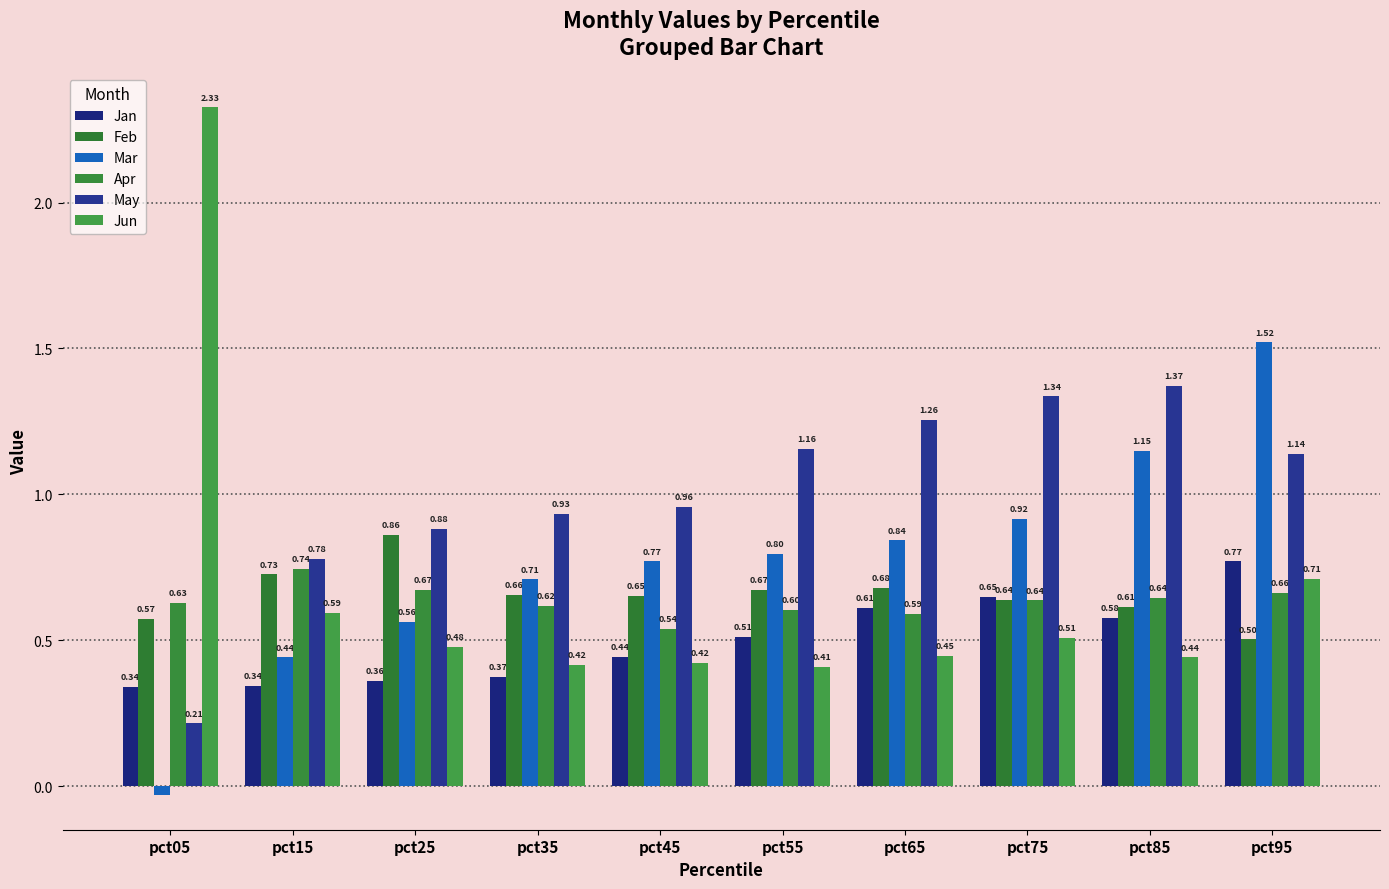

Read the Feb value at pct85.

0.6